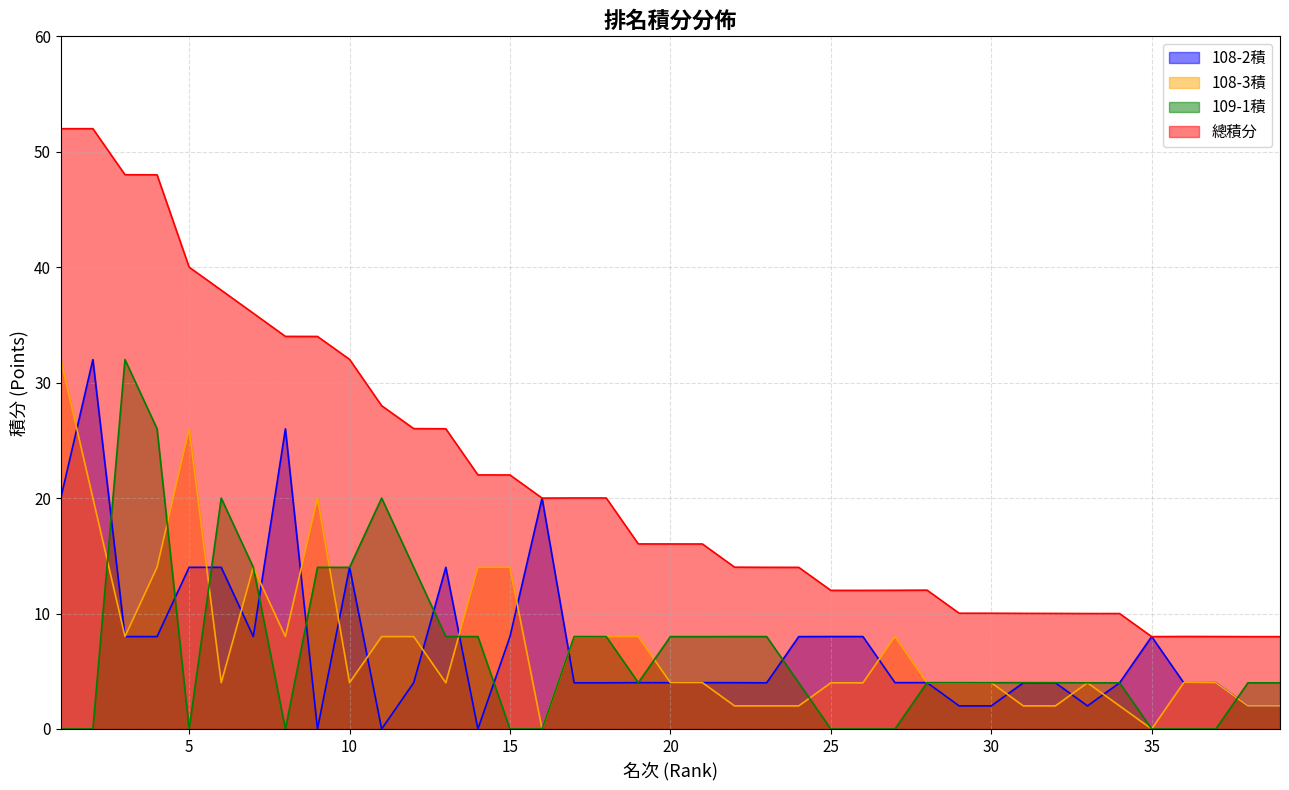

Which series has the largest total across all categories?

總積分